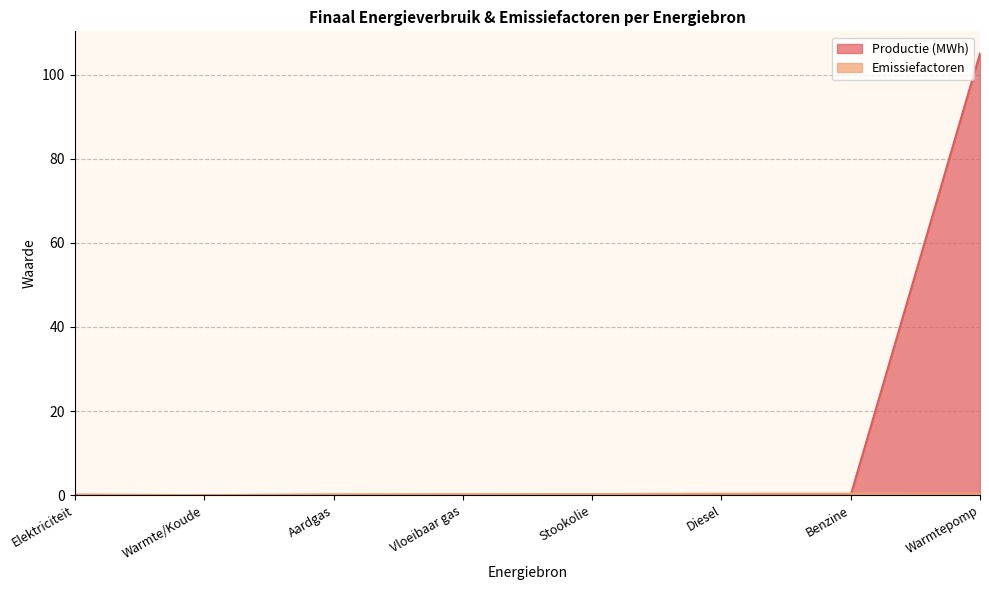

Does the chart display data point markers on the line(s)?

No